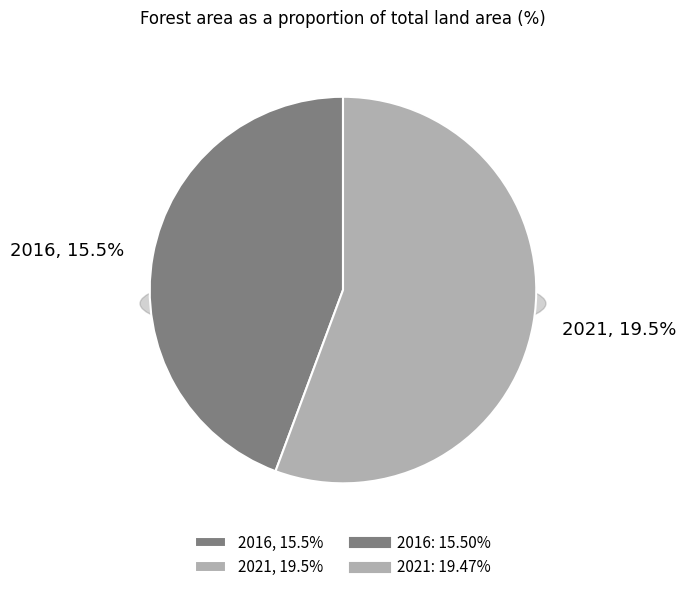

Count the number of slices in the pie.

2